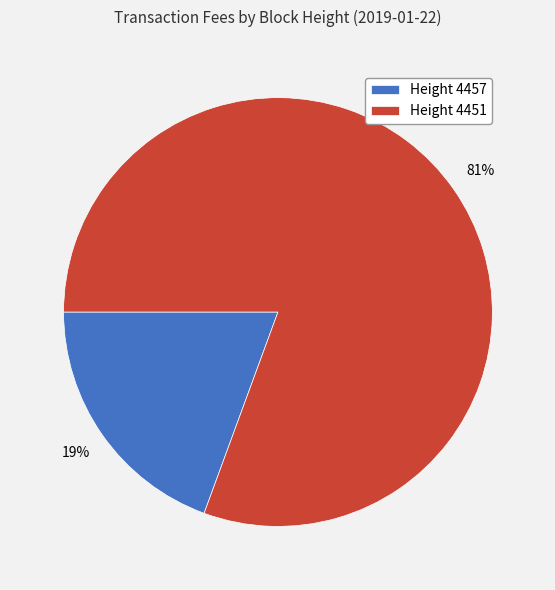

Is there a majority slice in this chart?

Yes